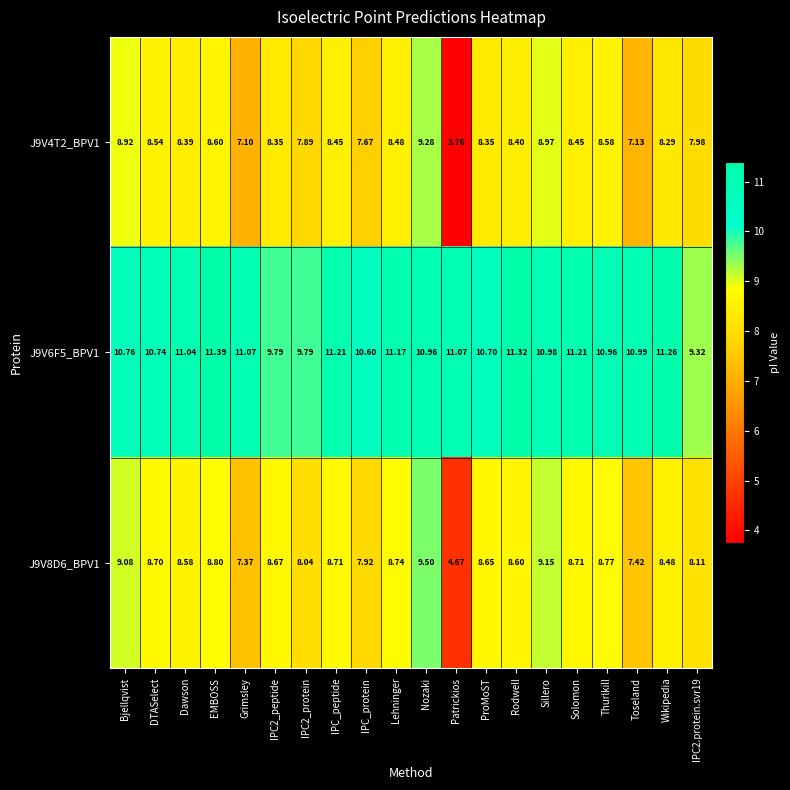

Is the value of J9V6F5_BPV1 at Bjellqvist greater than the value of J9V4T2_BPV1 at IPC_peptide?

Yes